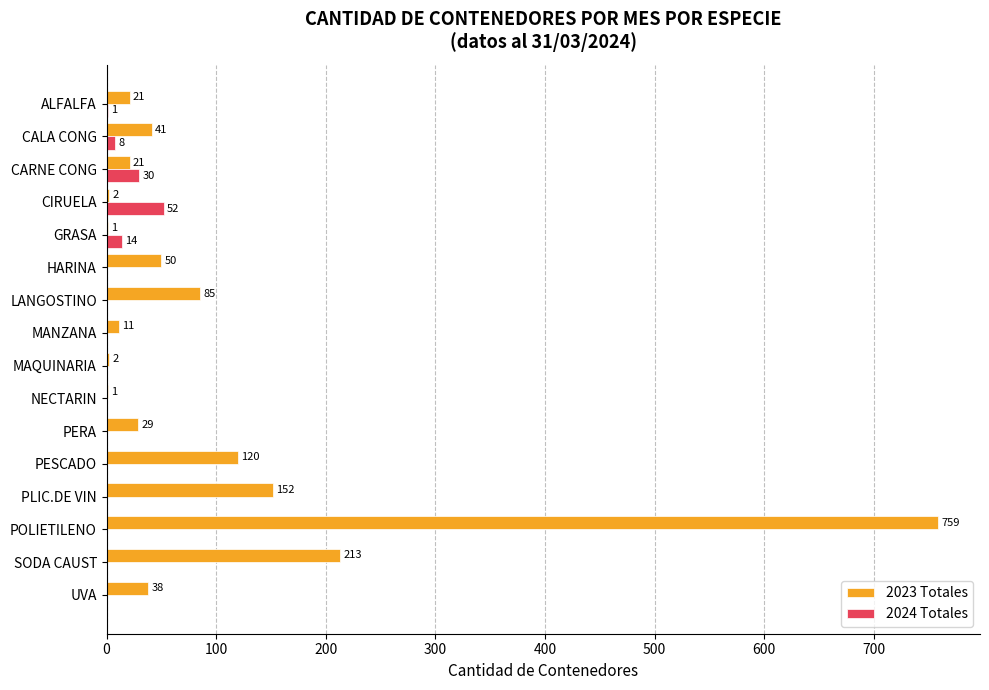

Is it true that 2023 Totales equals 38 at UVA?

True